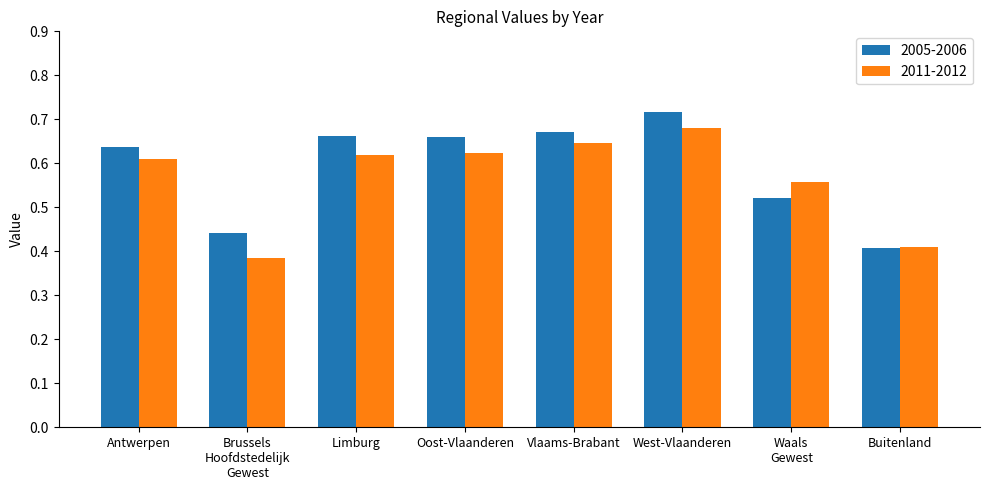

Count the 2011-2012 values in the range 0 to 1.

8